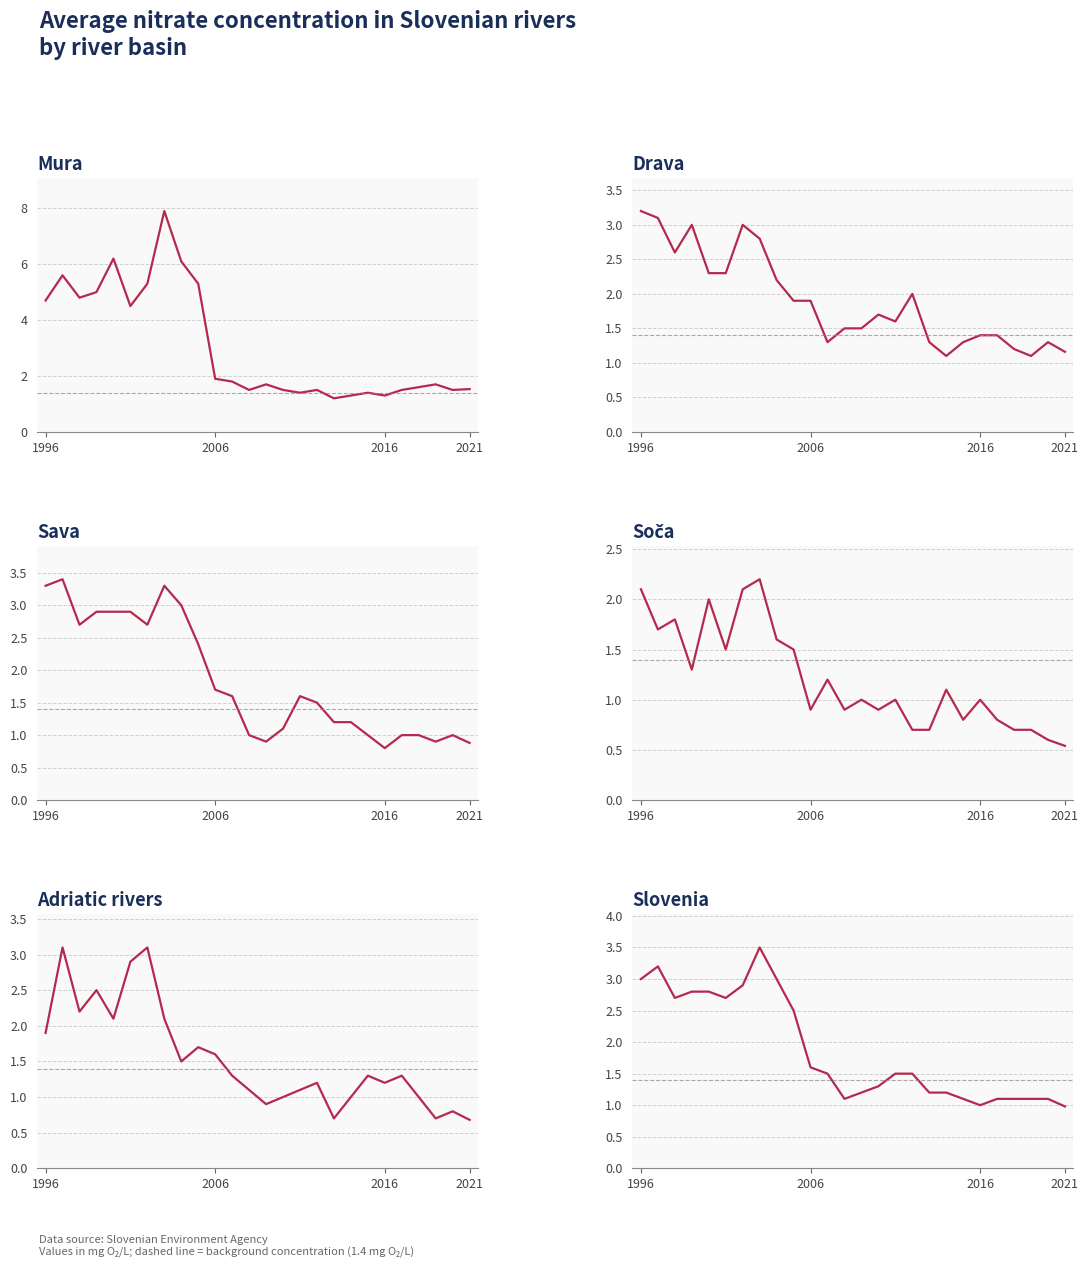

In Drava, how many points are lower than both neighbors (excluding endpoints)?

5